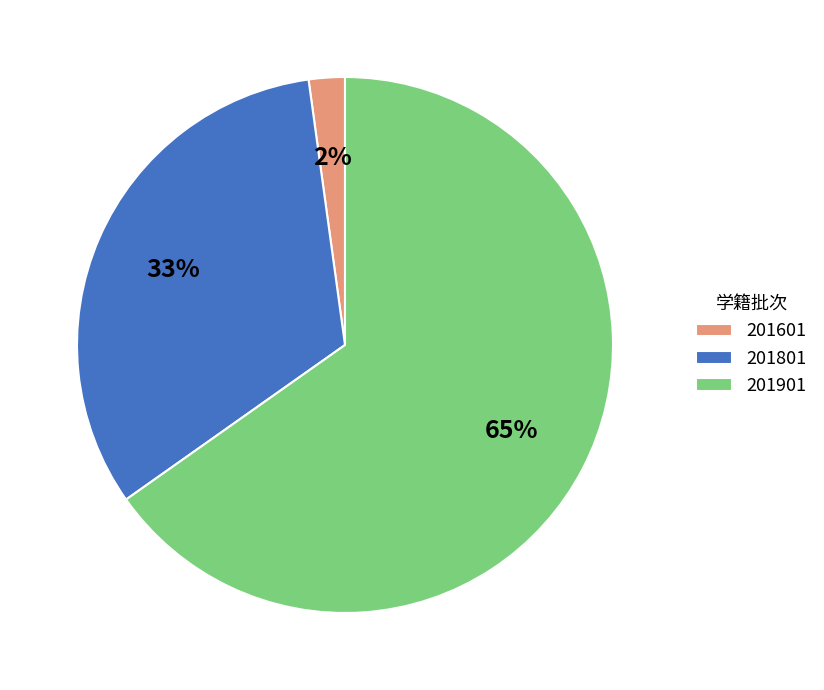

Which has a higher value, 201901 or 201601?

201901